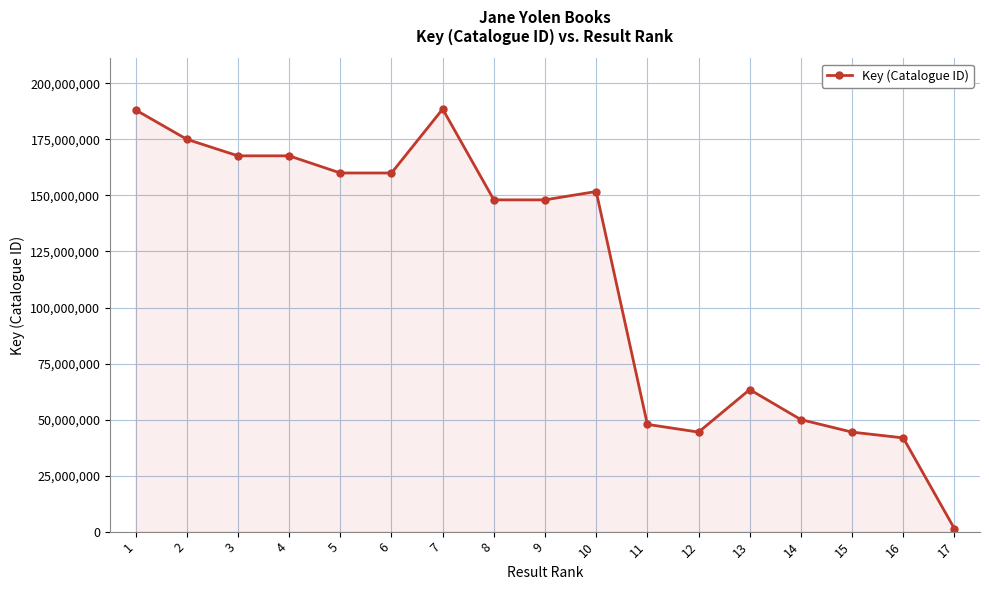

Which category has the lowest value across all series?

17